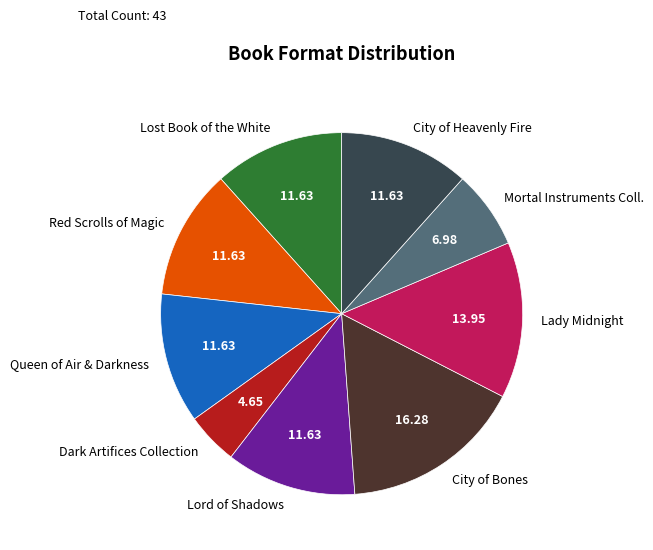

Approximately how many times larger is the value at Lord of Shadows compared to City of Bones?

0.7